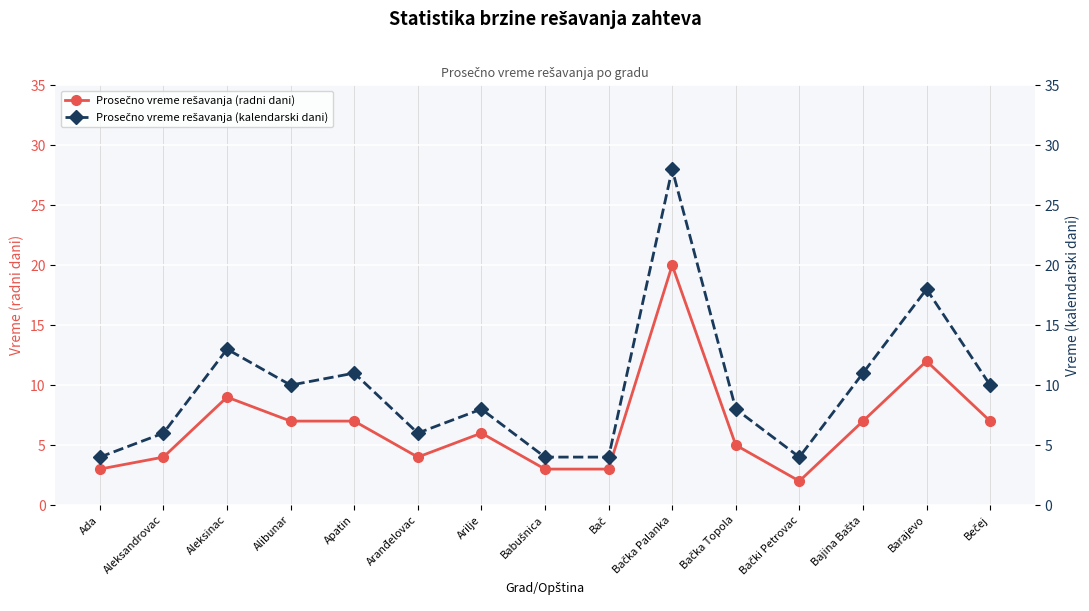

What is the lowest value of the Prosečno vreme rešavanja (radni dani) series?

2